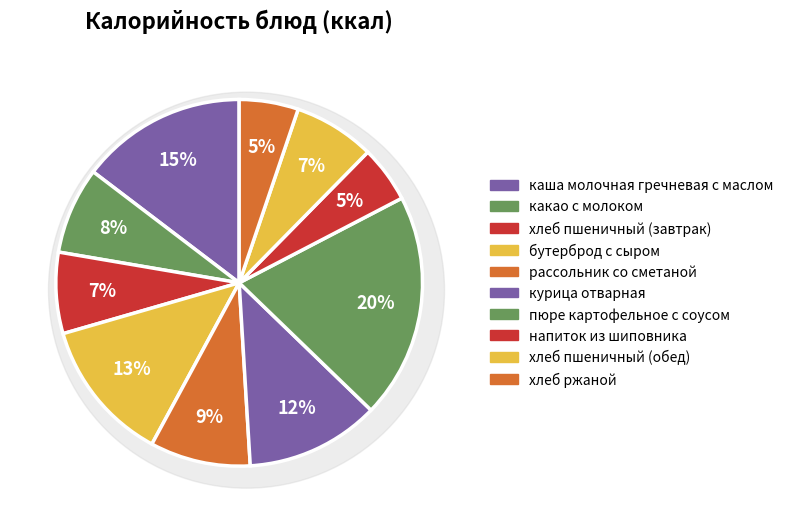

What is the total percentage of курица отварная and хлеб ржаной?

17.0%